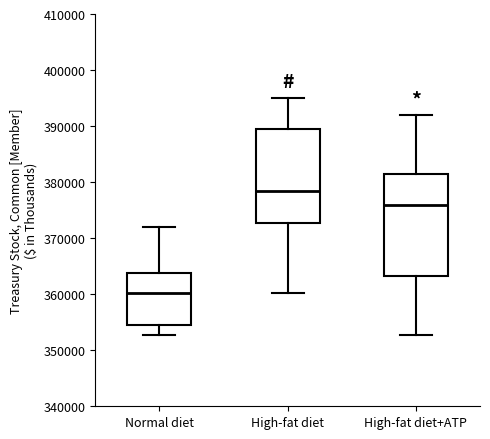

Which box is the tallest, from its lower edge to its upper edge?

High-fat diet+ATP